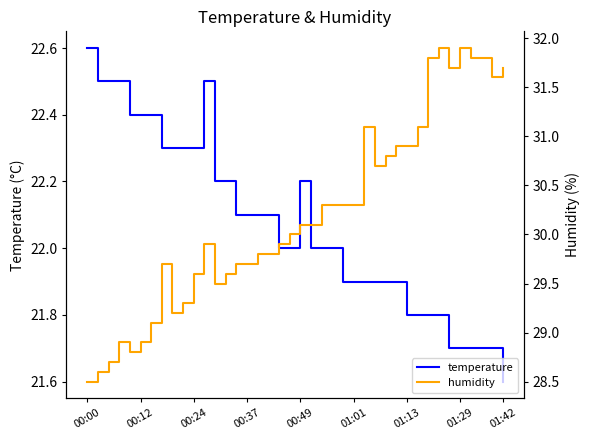

At which label does temperature reach its peak?

00:00